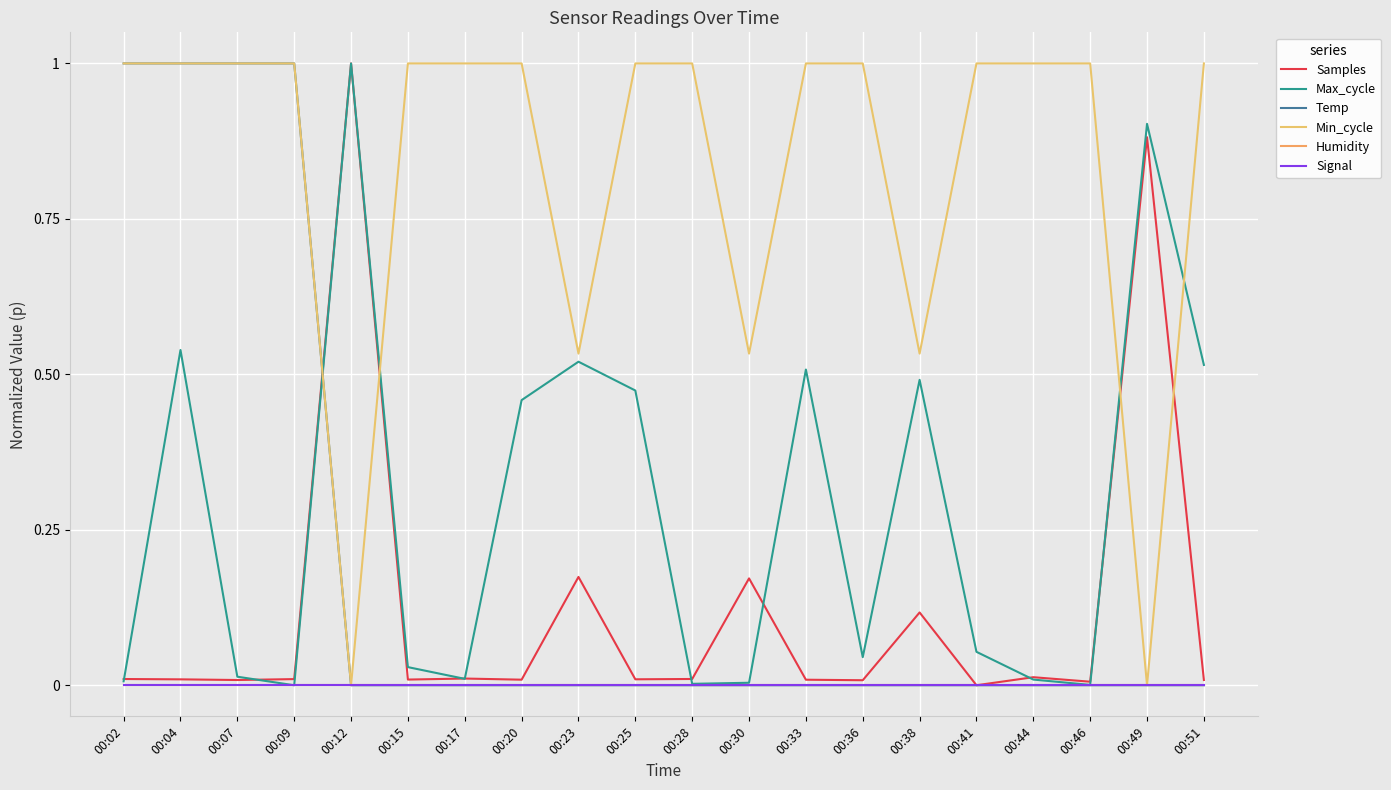

Does the chart display data point markers on the line(s)?

No